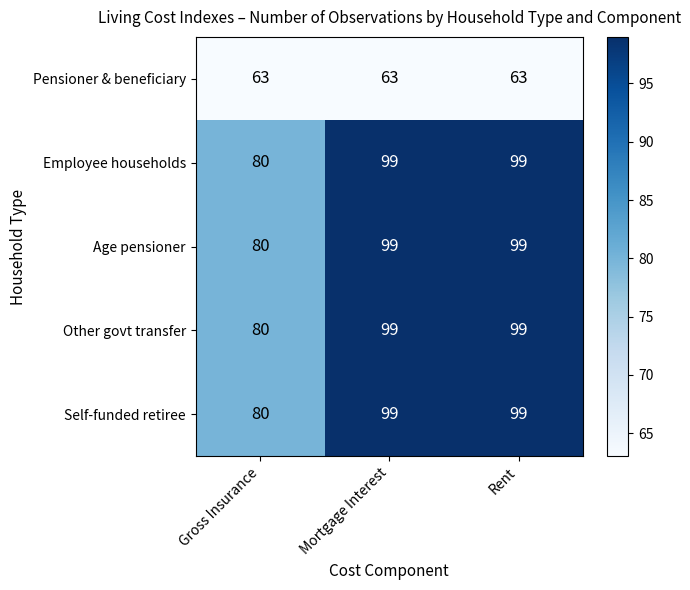

How many categories are shown in the chart?

3